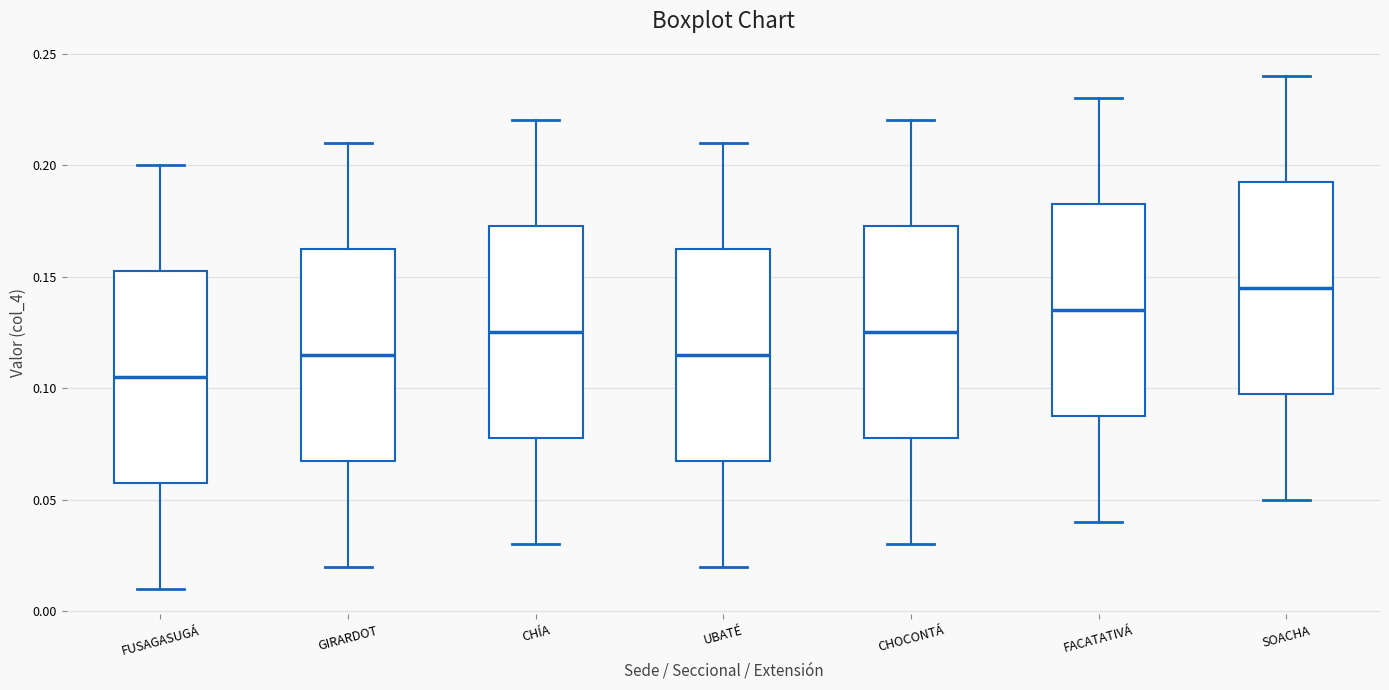

Which box's median line is the lowest?

FUSAGASUGÁ